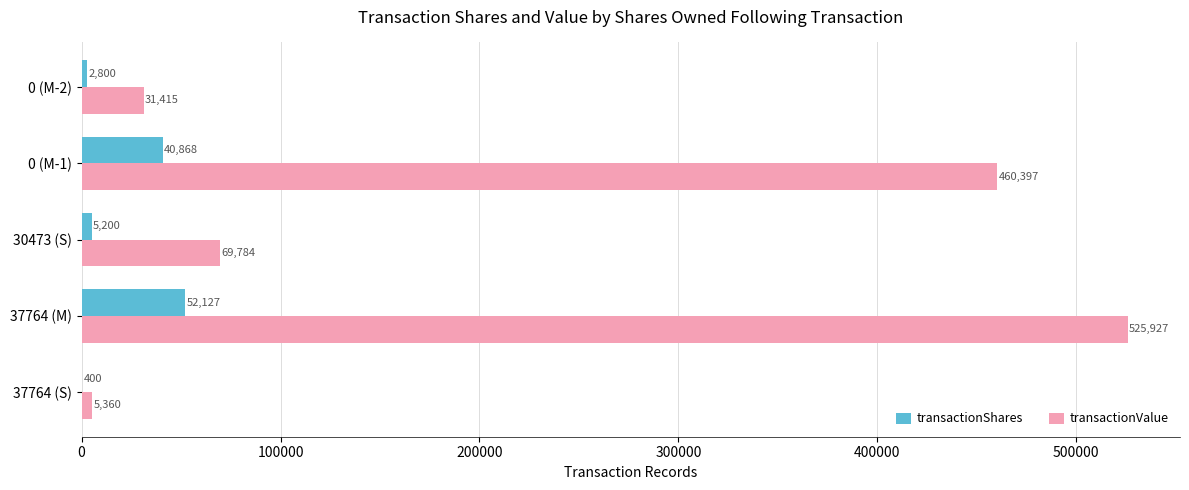

Where is transactionShares nearest to the value 26263?

0 (M-1)